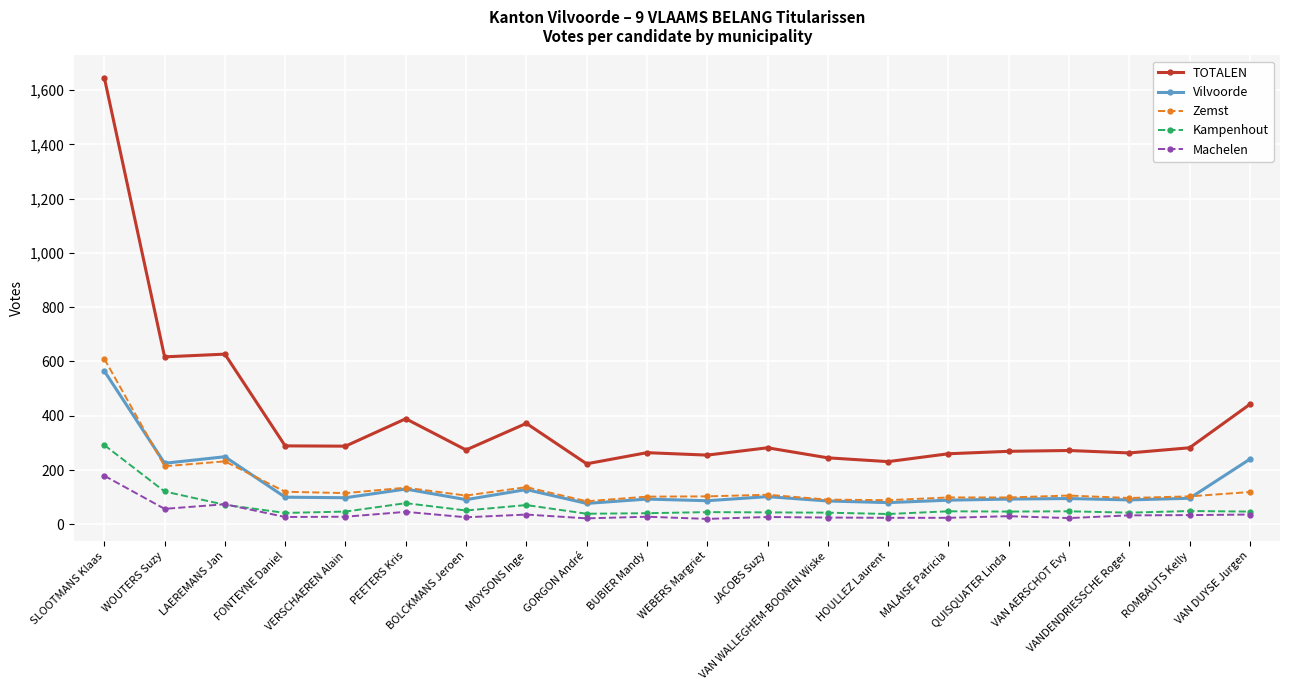

True or false: TOTALEN has a value of 282 at JACOBS Suzy.

True